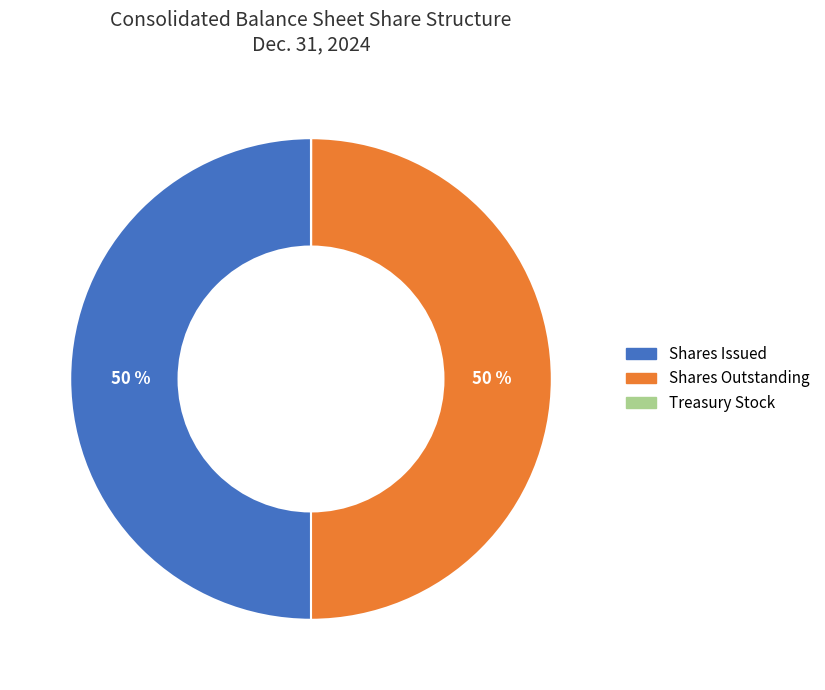

To the nearest percent, what is the average slice percentage?

33%